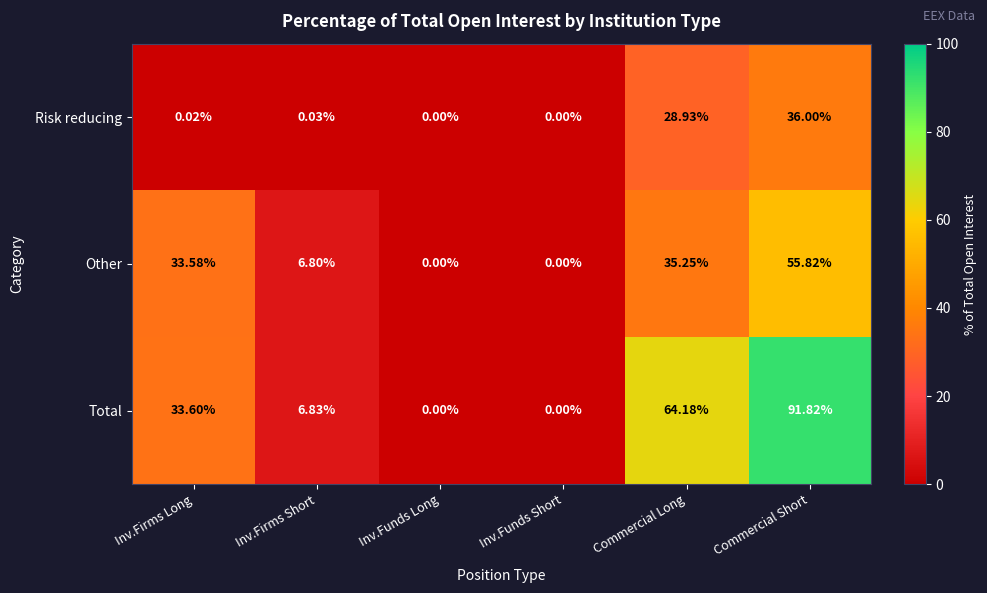

What is the total value across all series at Inv.Firms Long?

67.2